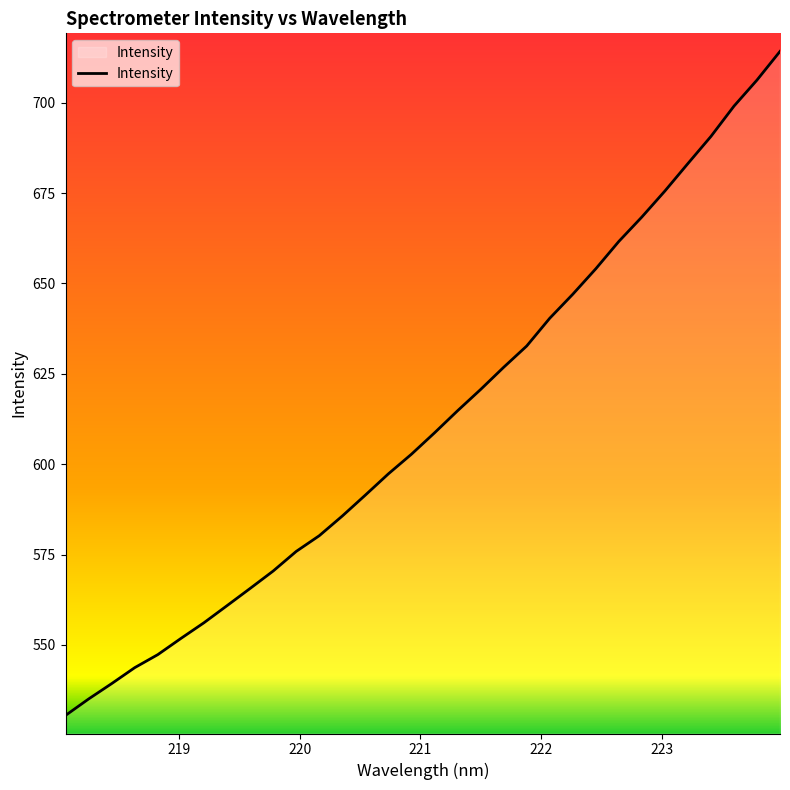

What is the maximum value shown in the chart?

714.2